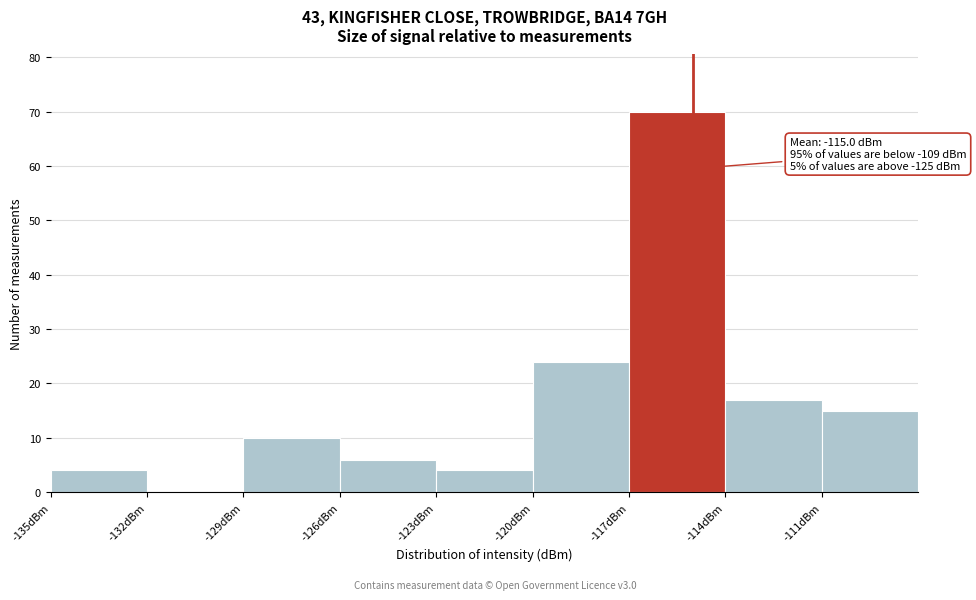

Which range on the x-axis has the tallest bar?

-117 to -114